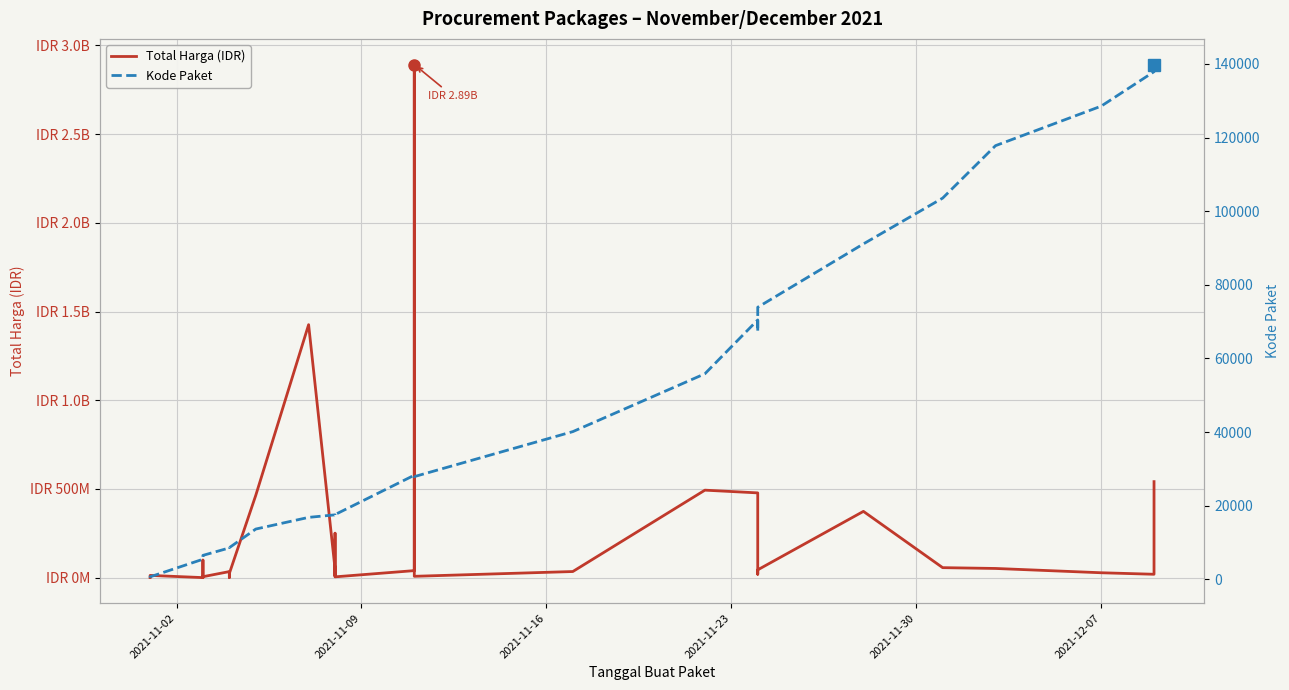

True or false: Kode Paket and Total Harga (IDR) intersect in this chart.

False